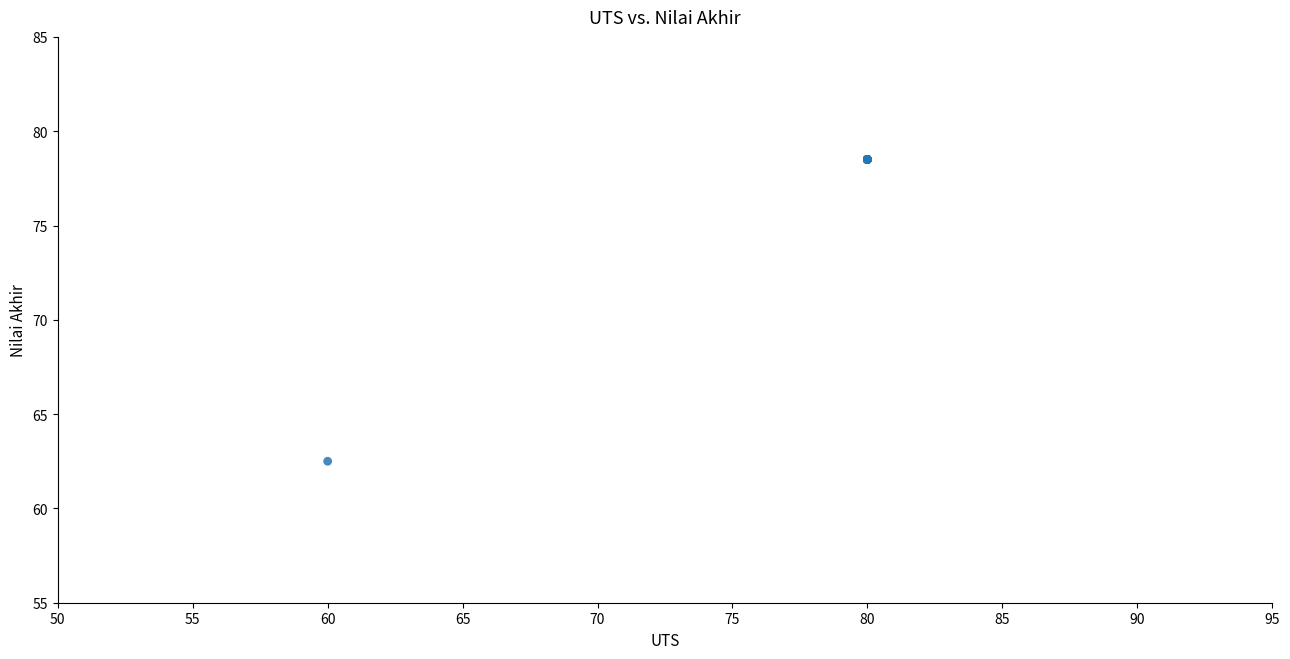

What Y value in the scatter plot is closest to 70?

62.5